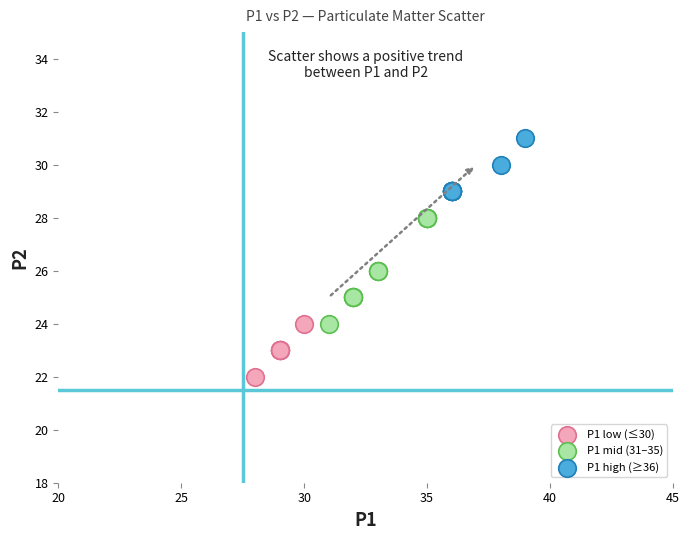

Which series reaches the maximum Y coordinate?

P1 high (≥36)